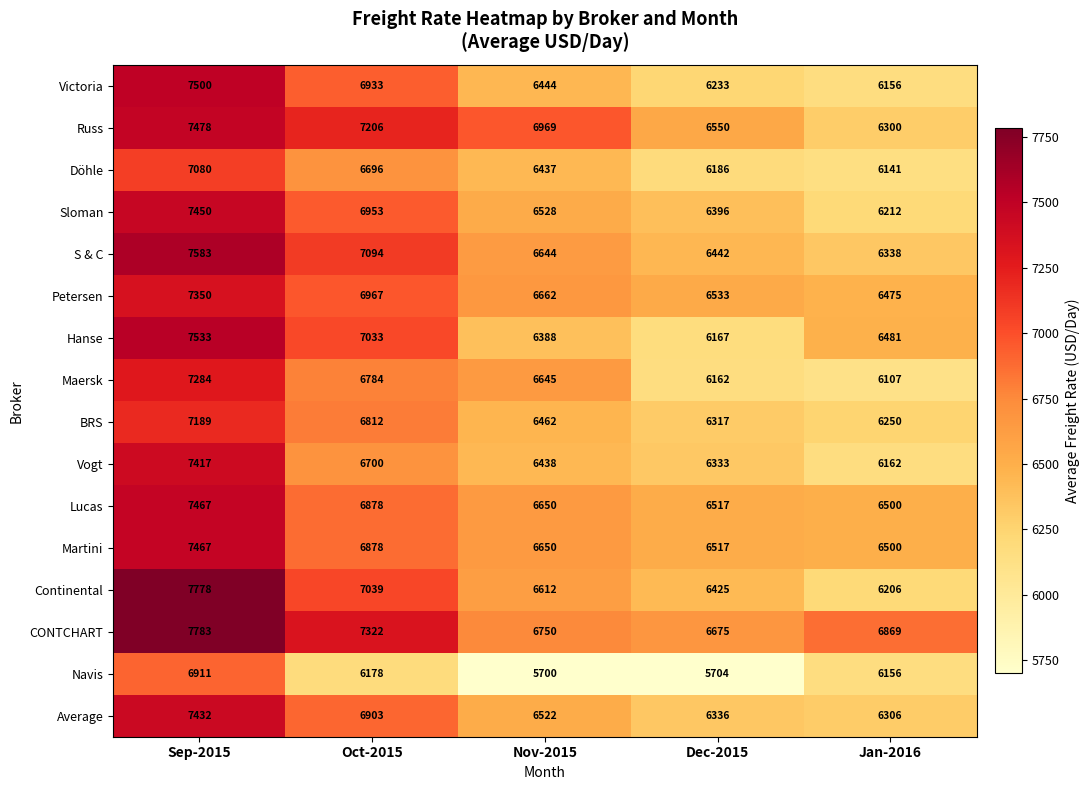

Count the number of data series in this chart.

16